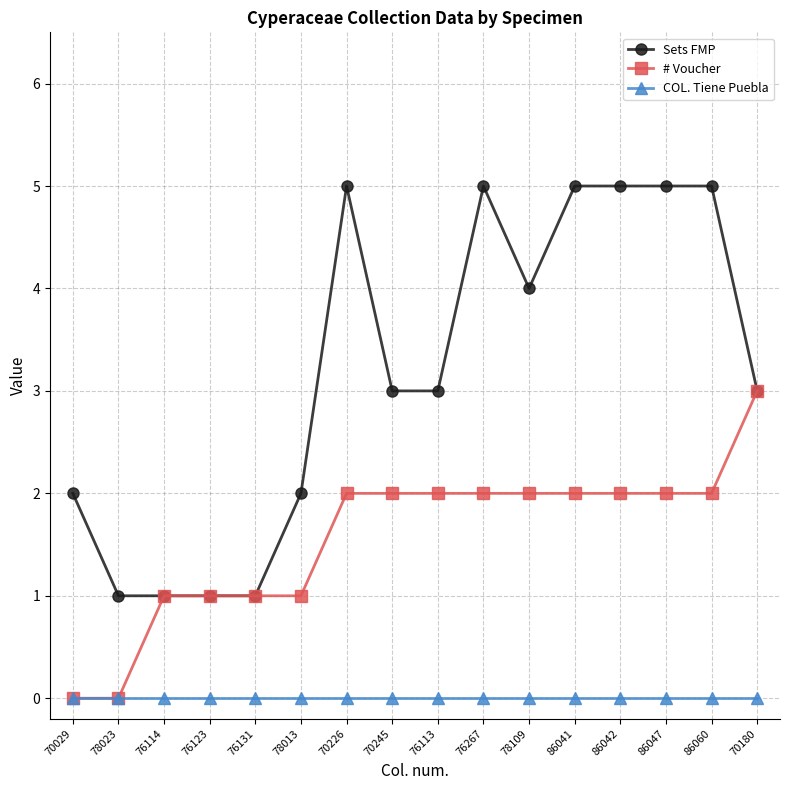

Read the # Voucher value at 70226.

2